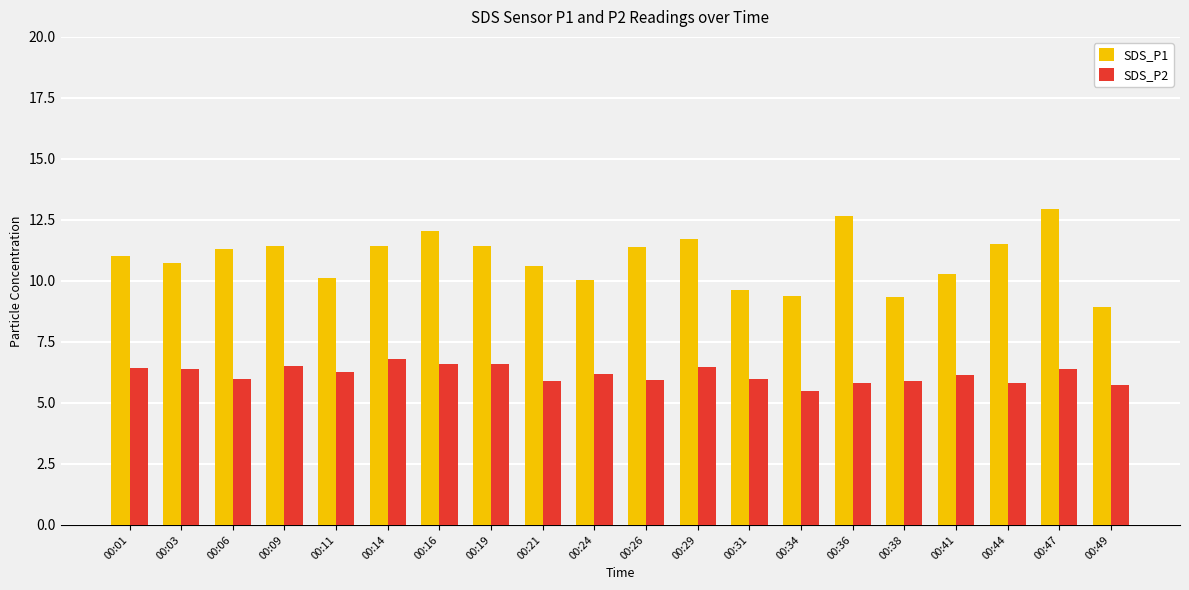

How many categories are shown in the chart?

20